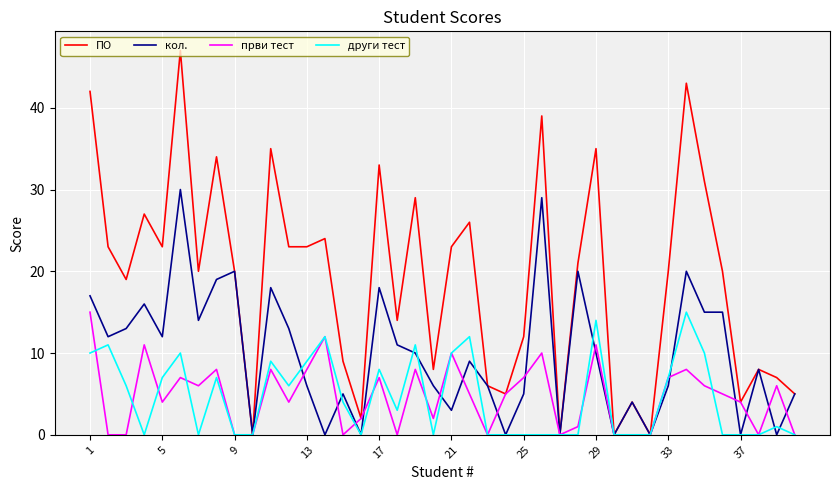

Reading left to right, list all the values displayed in this chart.

ПО: 42	23	19	27	23	47	20	34	20	0	35	23	23	24	9	2	33	14	29	8	23	26	6	5	12	39	0	21	35	0	4	0	20	43	31	20	4	8	7	5
кол.: 17	12	13	16	12	30	14	19	20	0	18	13	6	0	5	0	18	11	10	6	3	9	6	0	5	29	0	20	10	0	4	0	6	20	15	15	0	8	0	5
први тест: 15	0	0	11	4	7	6	8	0	0	8	4	8	12	0	2	7	0	8	2	10	5	0	5	7	10	0	1	11	0	0	0	7	8	6	5	4	0	6	0
други тест: 10	11	6	0	7	10	0	7	0	0	9	6	9	12	4	0	8	3	11	0	10	12	0	0	0	0	0	0	14	0	0	0	7	15	10	0	0	0	1	0